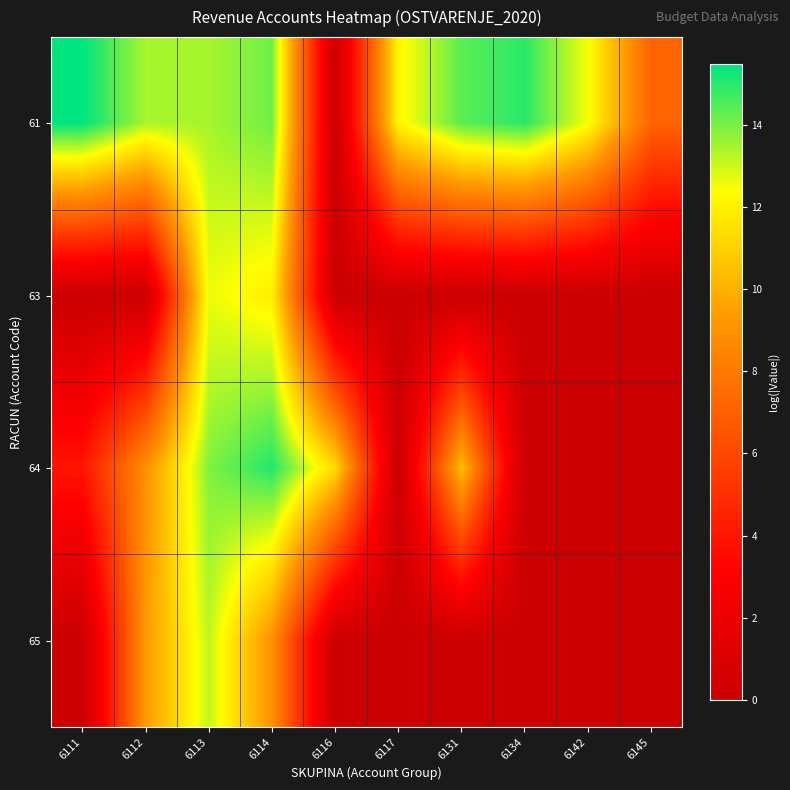

What is the spread (max minus min) of values at 6112?

13.4